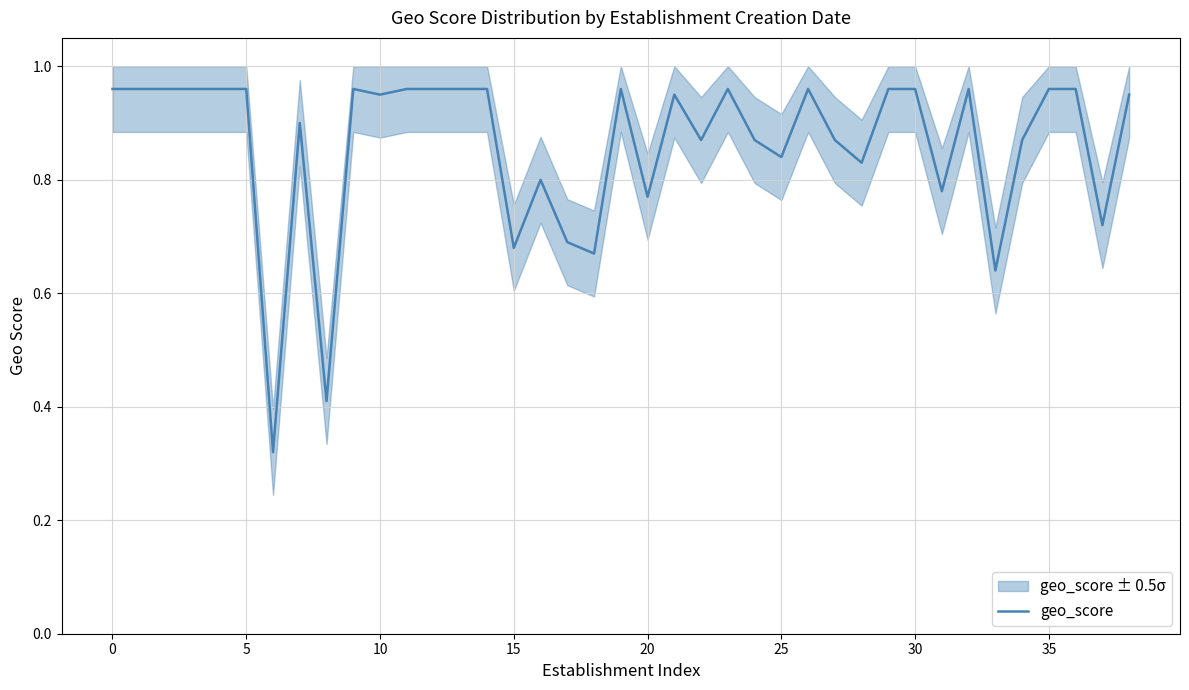

The chart shows a value of 0.9 at 22. True or false?

True